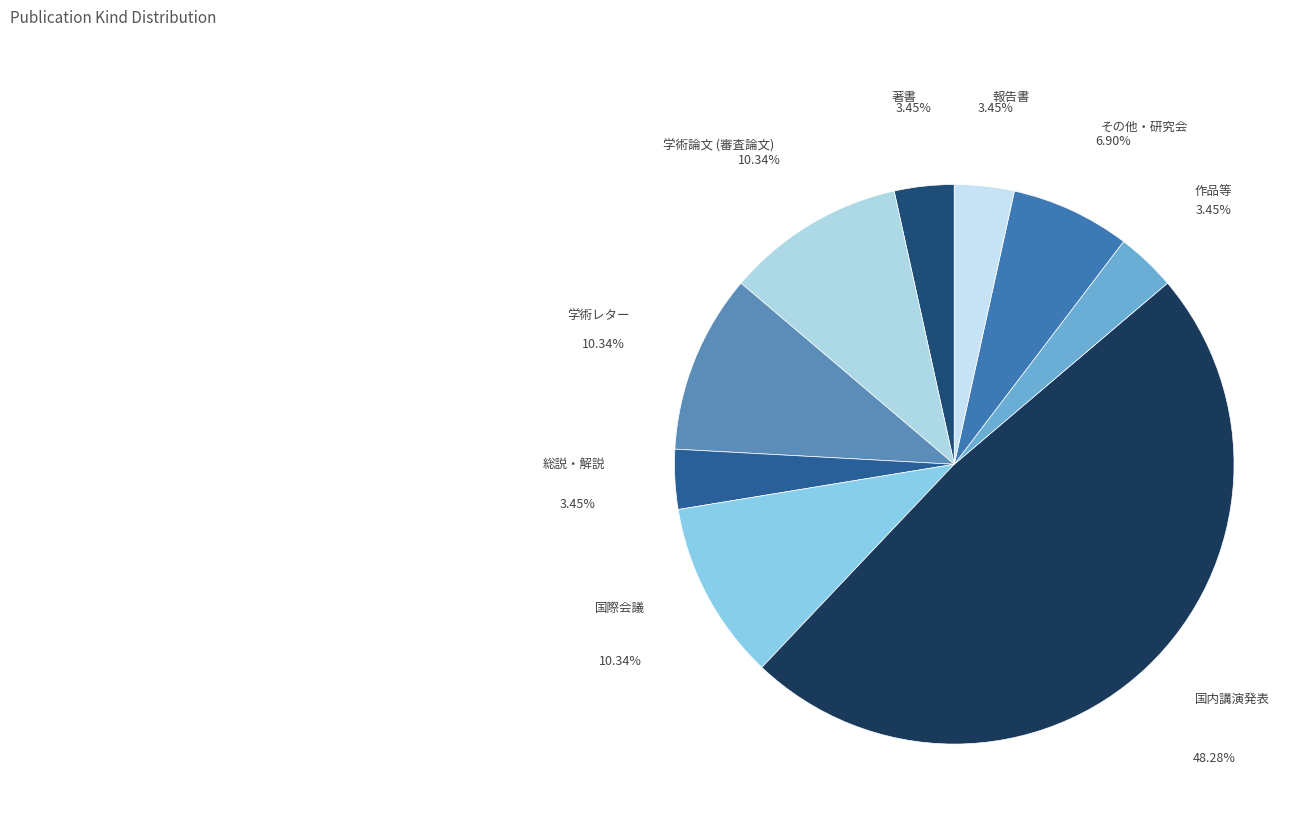

To the nearest percent, what is the difference between the largest and smallest slice percentages?

45%